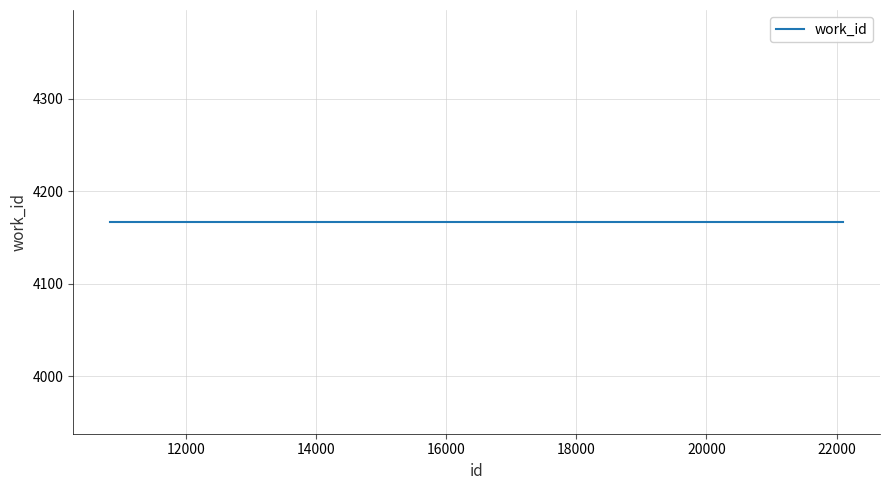

What is the maximum value for work_id?

4167